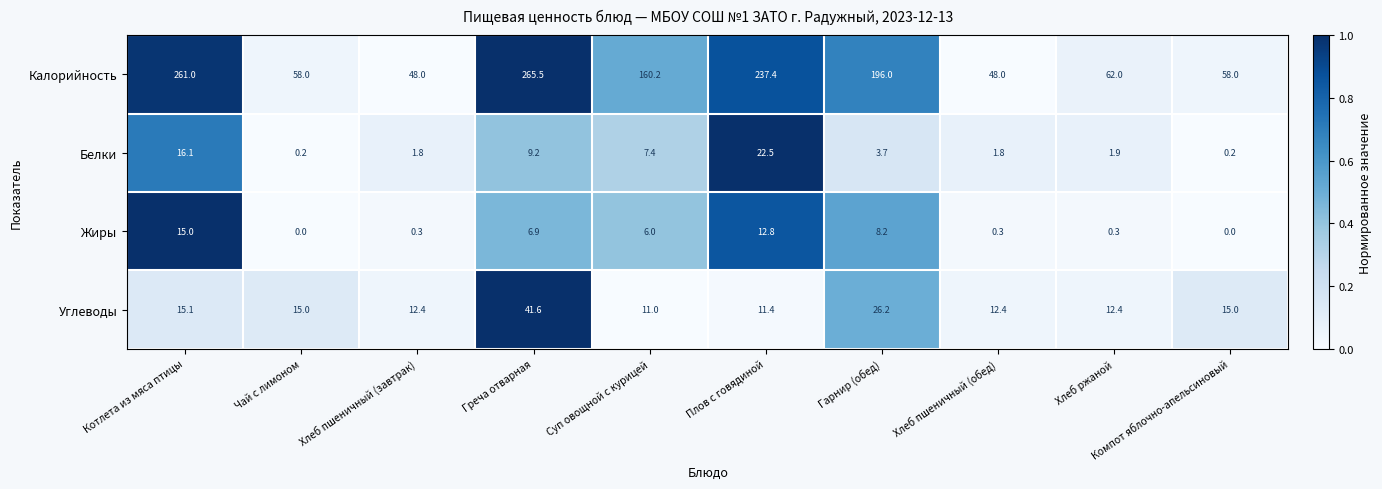

Is the value of Белки at Хлеб пшеничный (завтрак) greater than the value of Жиры at Плов с говядиной?

No